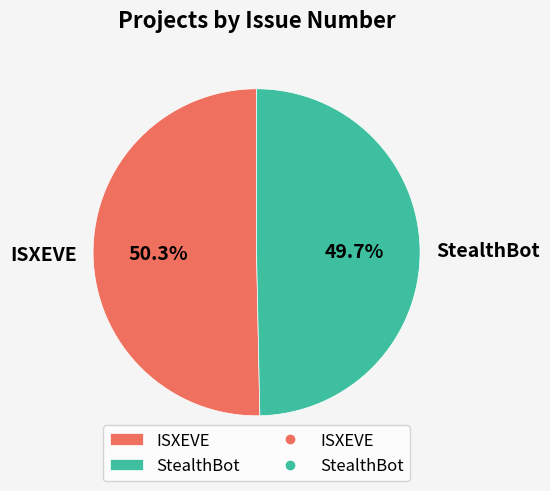

To the nearest percent, what is the difference between the largest and smallest slice percentages?

1%